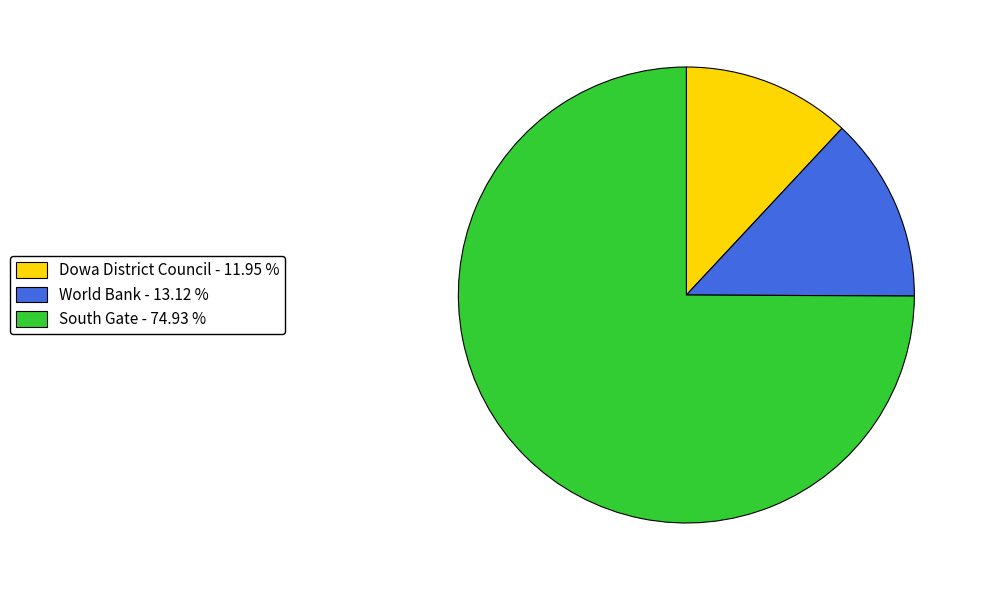

Which slice is the smallest?

Dowa District Council